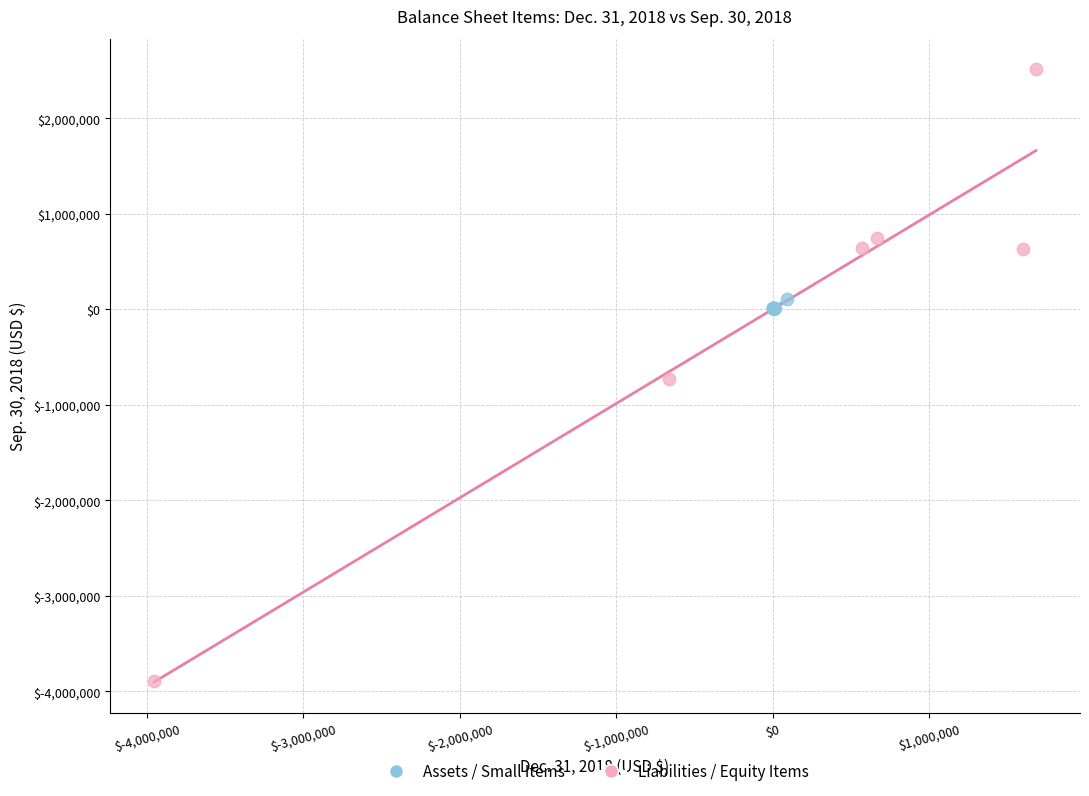

Which series has the largest Y range (max minus min)?

Liabilities / Equity Items